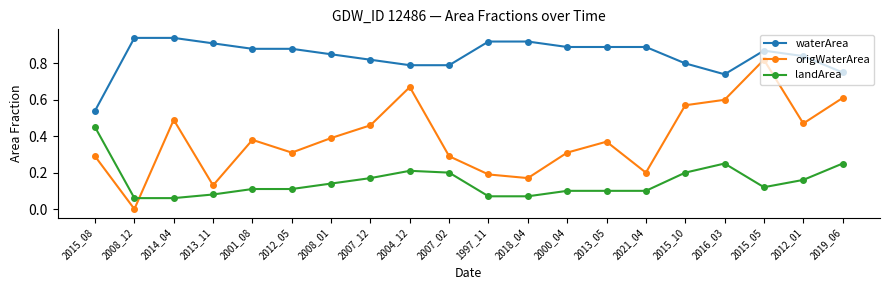

Which series has the widest spread of values?

origWaterArea